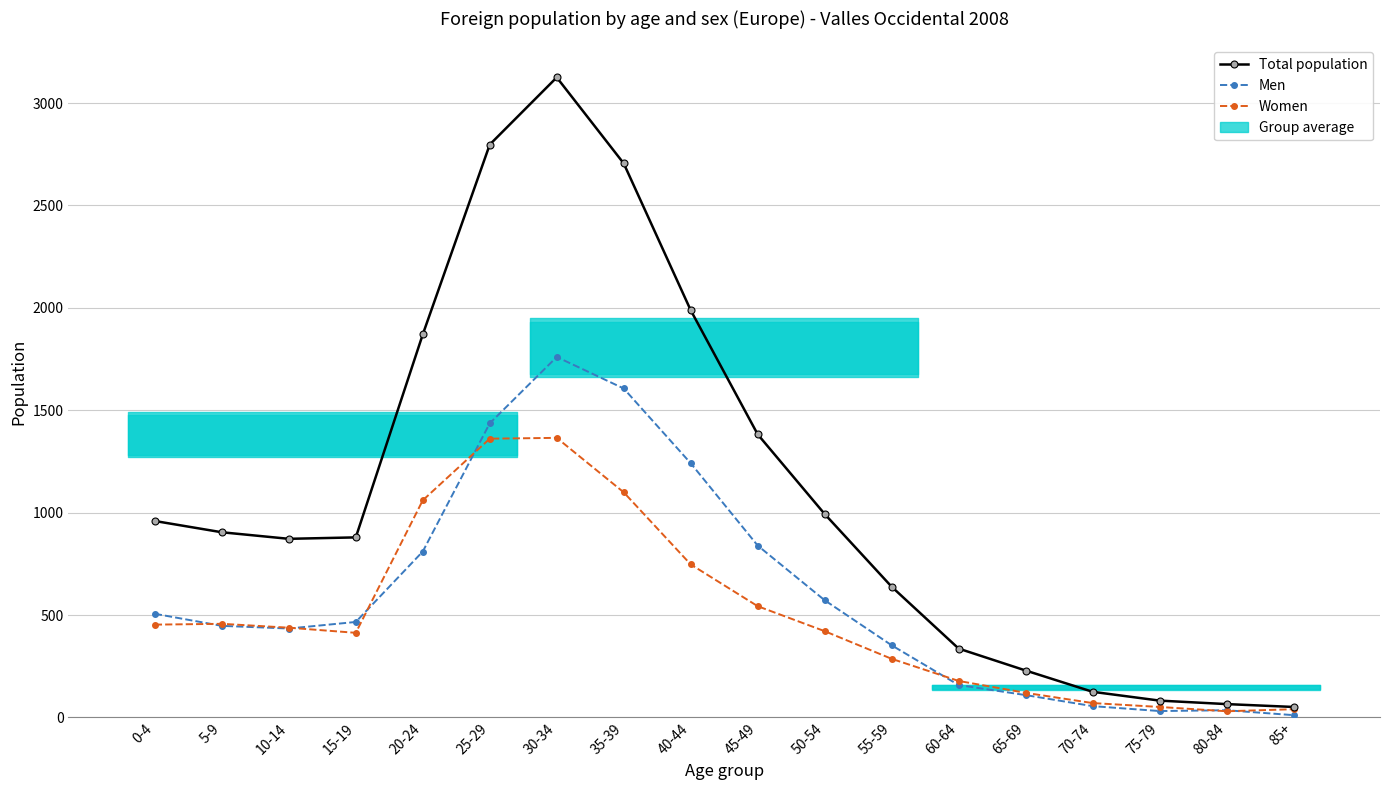

What is the approximate value of Women at 80-84, to the nearest 50?

50